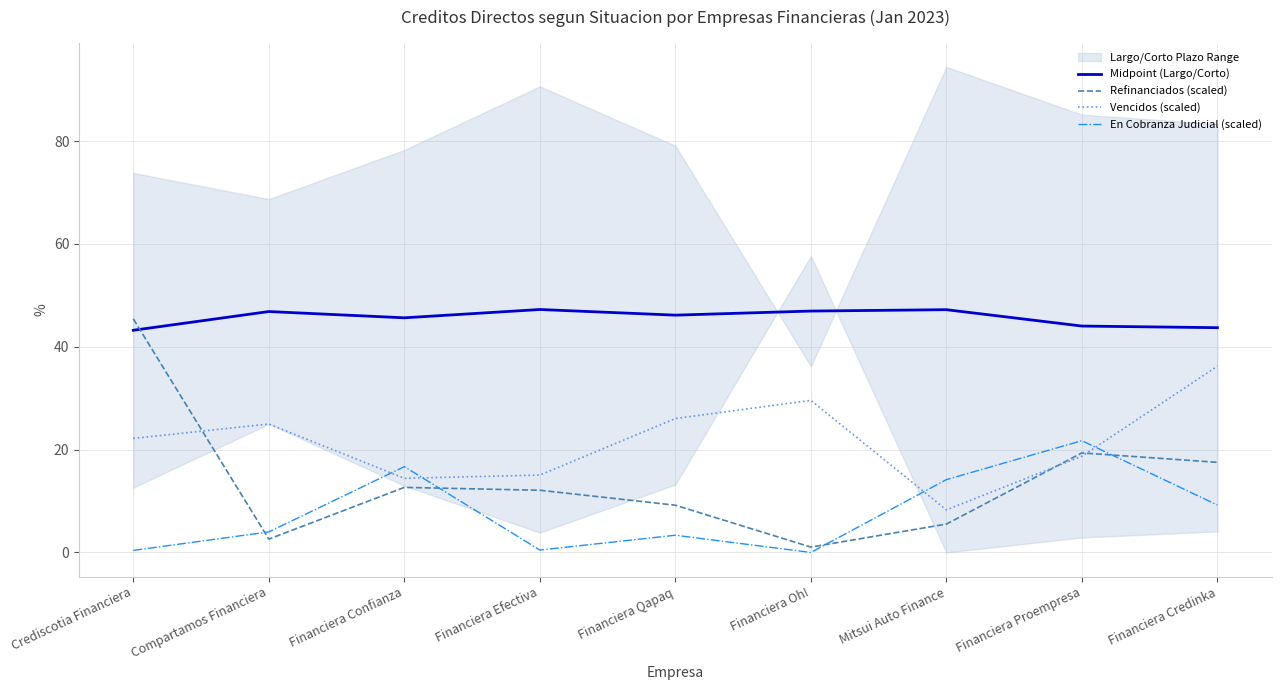

Which label corresponds to the largest value in the chart?

Financiera Efectiva